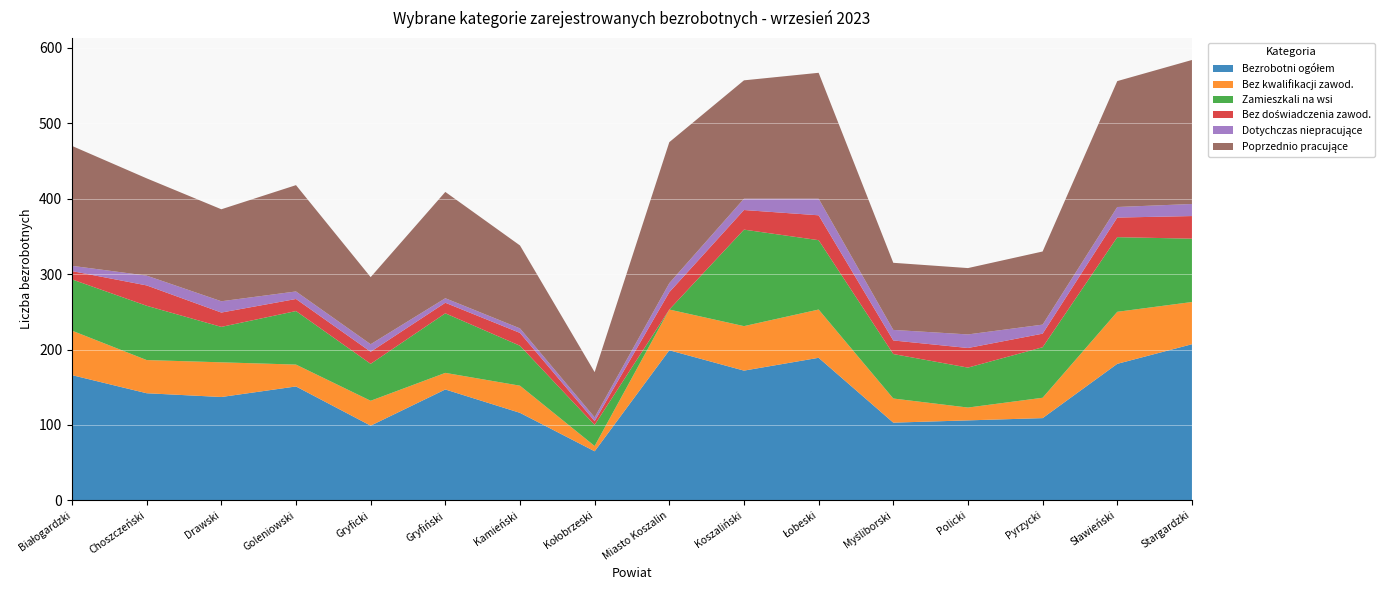

Reading left to right, what are all the values shown in this chart?

Bezrobotni ogółem: Białogardzki=166	Choszczeński=142	Drawski=137	Goleniowski=151	Gryficki=99	Gryfiński=147	Kamieński=116	Kołobrzeski=65	Miasto Koszalin=199	Koszaliński=172	Łobeski=189	Myśliborski=103	Policki=106	Pyrzycki=109	Sławieński=181	Stargardzki=207
Bez kwalifikacji zawod.: Białogardzki=59	Choszczeński=44	Drawski=46	Goleniowski=29	Gryficki=33	Gryfiński=22	Kamieński=36	Kołobrzeski=7	Miasto Koszalin=54	Koszaliński=59	Łobeski=64	Myśliborski=32	Policki=17	Pyrzycki=27	Sławieński=69	Stargardzki=56
Zamieszkali na wsi: Białogardzki=68	Choszczeński=72	Drawski=47	Goleniowski=71	Gryficki=49	Gryfiński=79	Kamieński=53	Kołobrzeski=28	Miasto Koszalin=0	Koszaliński=128	Łobeski=92	Myśliborski=59	Policki=53	Pyrzycki=67	Sławieński=99	Stargardzki=84
Bez doświadczenia zawod.: Białogardzki=11	Choszczeński=27	Drawski=19	Goleniowski=16	Gryficki=16	Gryfiński=14	Kamieński=17	Kołobrzeski=5	Miasto Koszalin=23	Koszaliński=26	Łobeski=33	Myśliborski=18	Policki=26	Pyrzycki=18	Sławieński=26	Stargardzki=30
Dotychczas niepracujące: Białogardzki=7	Choszczeński=13	Drawski=15	Goleniowski=10	Gryficki=10	Gryfiński=6	Kamieński=6	Kołobrzeski=5	Miasto Koszalin=12	Koszaliński=15	Łobeski=22	Myśliborski=14	Policki=18	Pyrzycki=12	Sławieński=14	Stargardzki=16
Poprzednio pracujące: Białogardzki=159	Choszczeński=129	Drawski=122	Goleniowski=141	Gryficki=89	Gryfiński=141	Kamieński=110	Kołobrzeski=60	Miasto Koszalin=187	Koszaliński=157	Łobeski=167	Myśliborski=89	Policki=88	Pyrzycki=97	Sławieński=167	Stargardzki=191